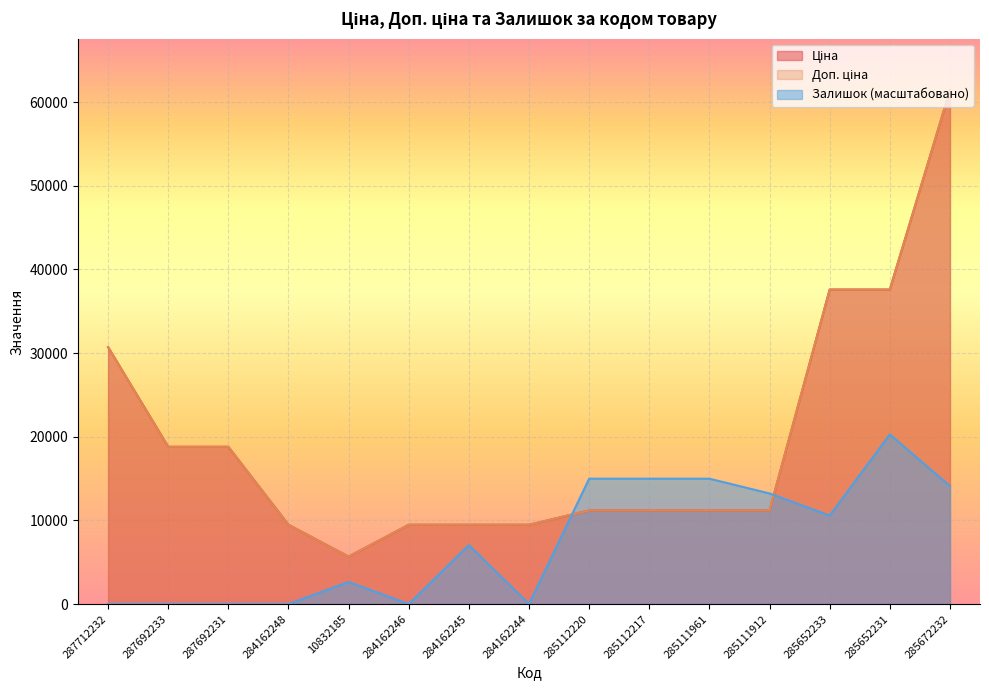

True or false: Доп. ціна and Ціна cross at least once.

False